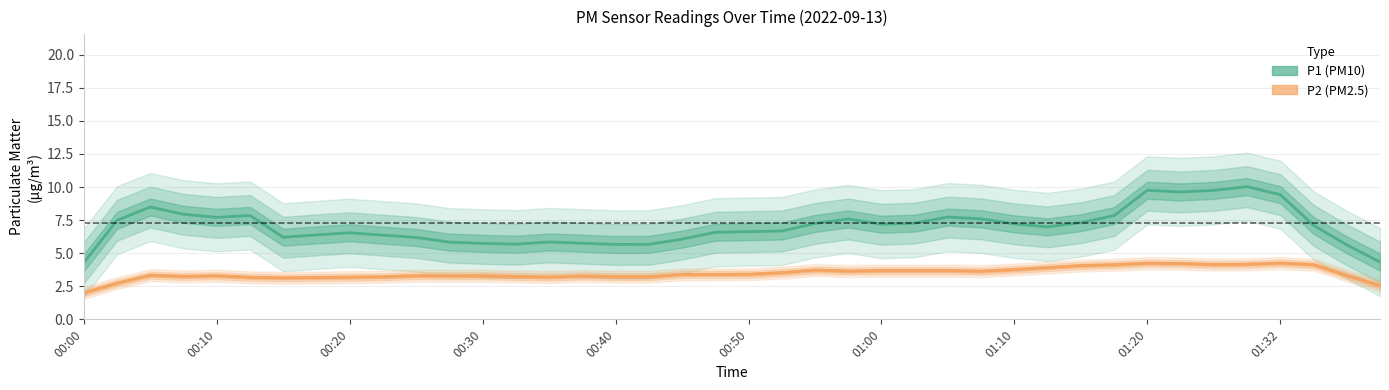

At which category is the sum across all series the highest?

35